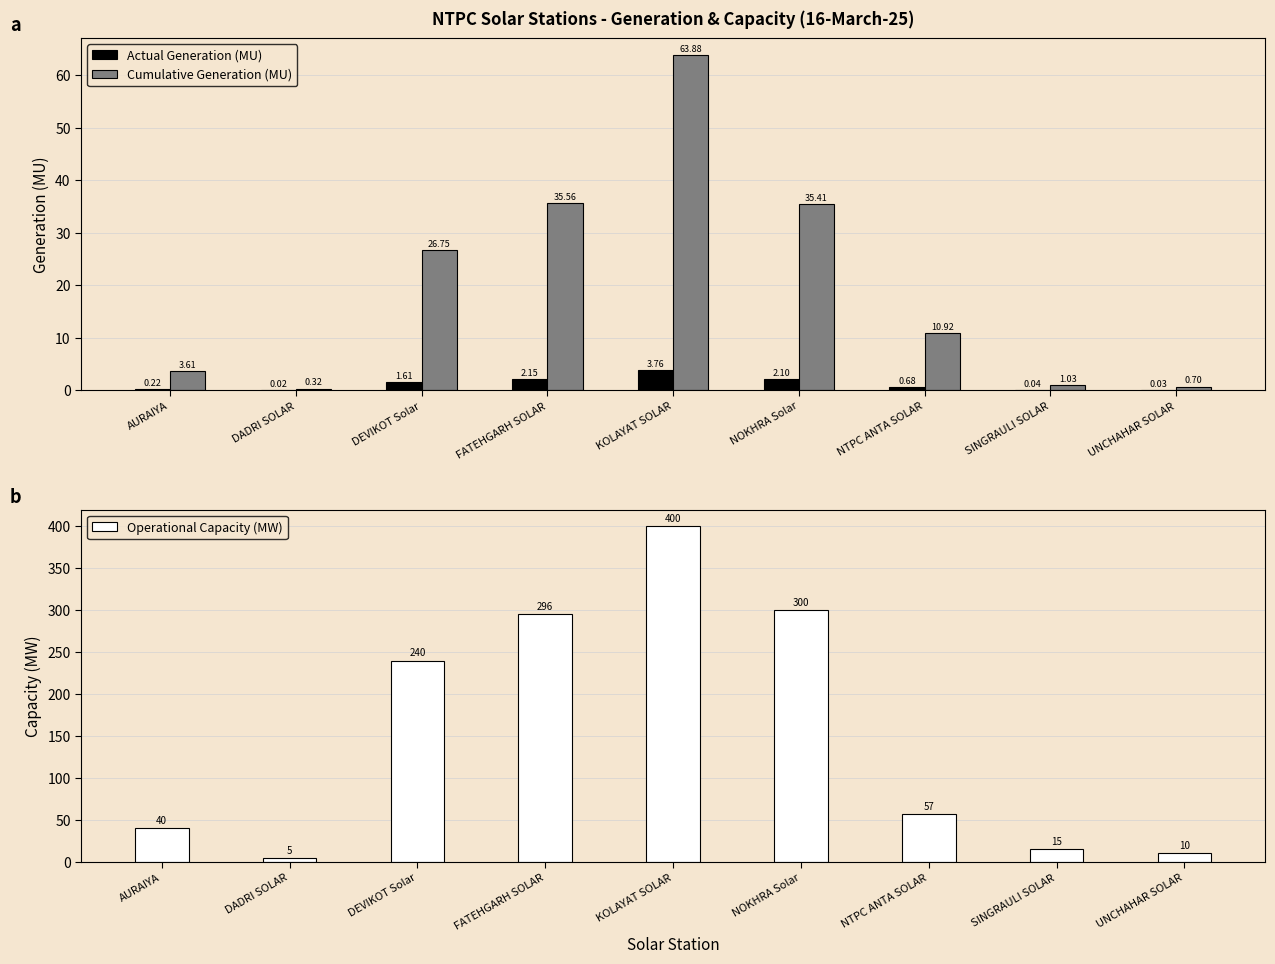

What position from the left is UNCHAHAR SOLAR?

9